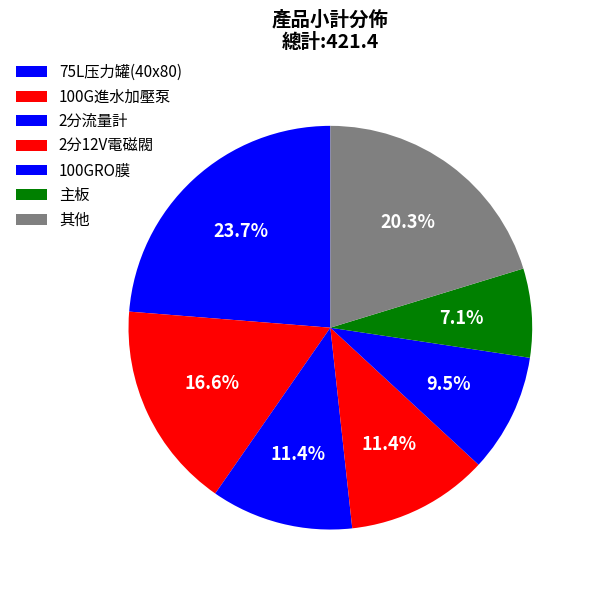

Is it true that 100G進水加壓泵 is 17% of the pie?

True